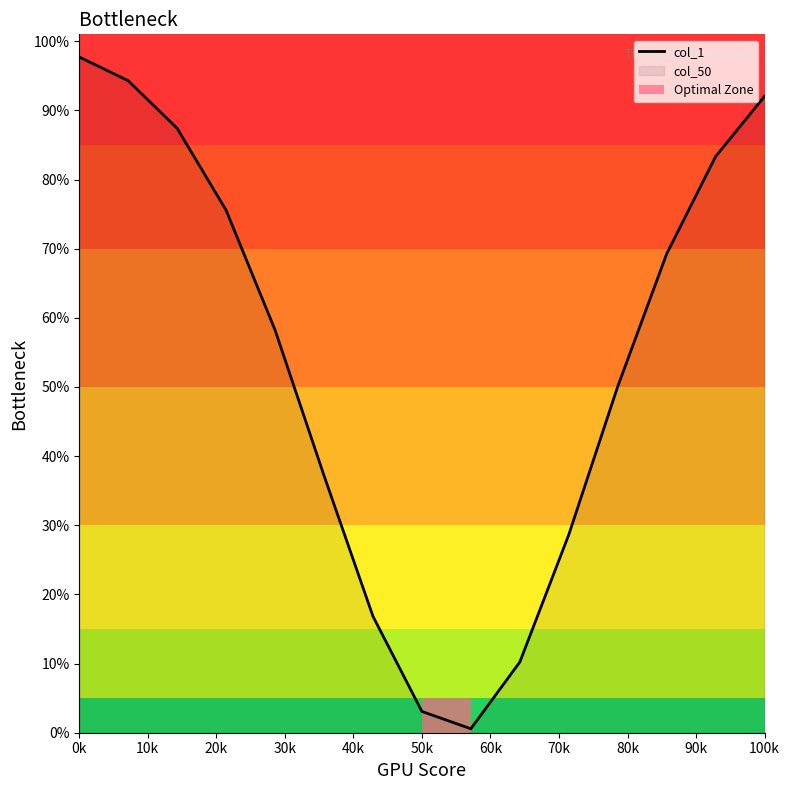

At which label does col_1 reach its peak?

0k